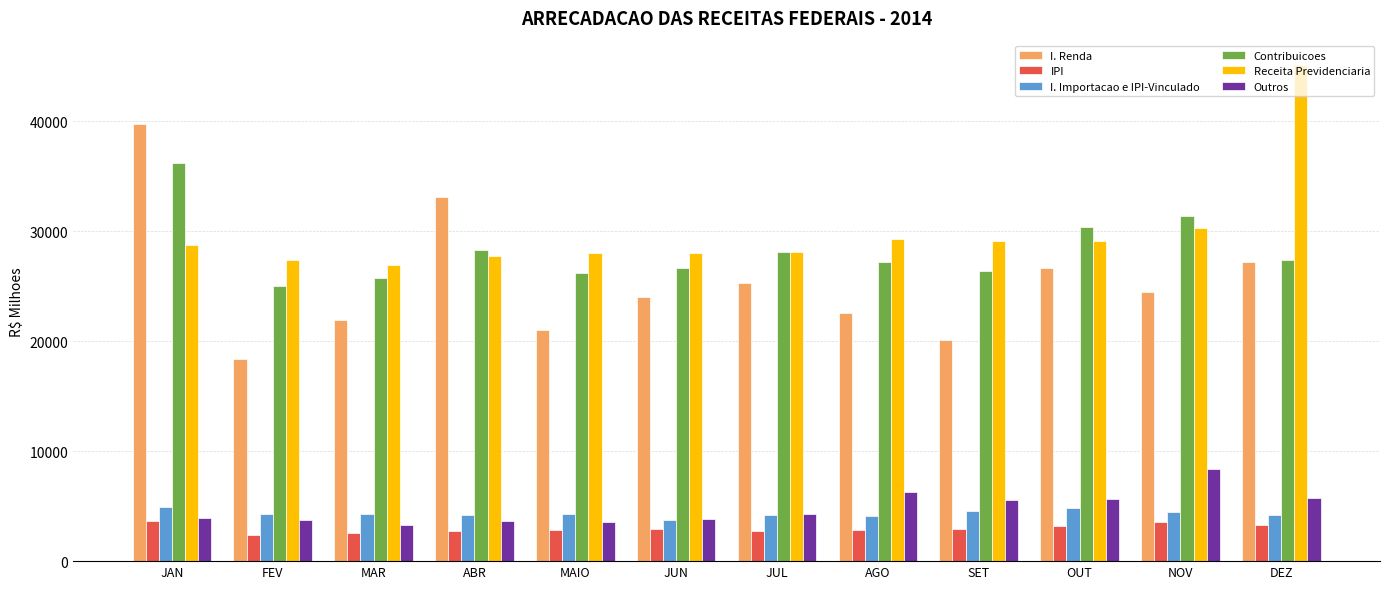

How many data points in Outros are above 4302?

6